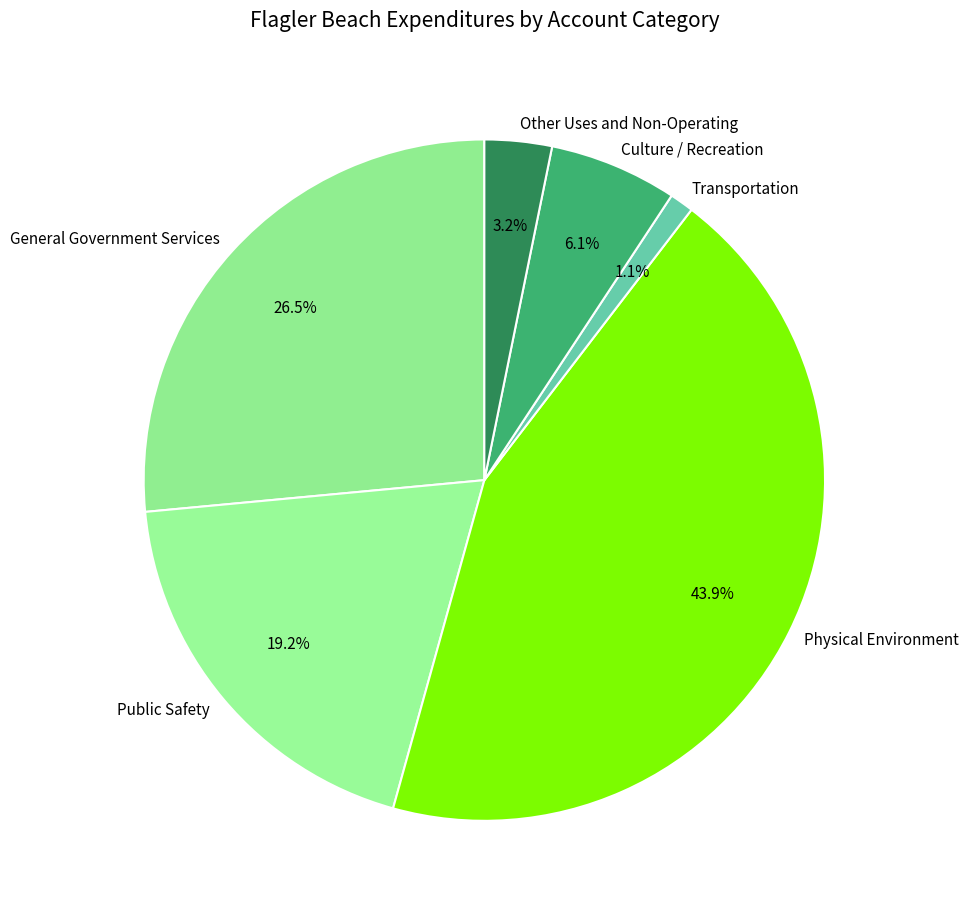

What is the total percentage of Physical Environment and Public Safety?

63.1%